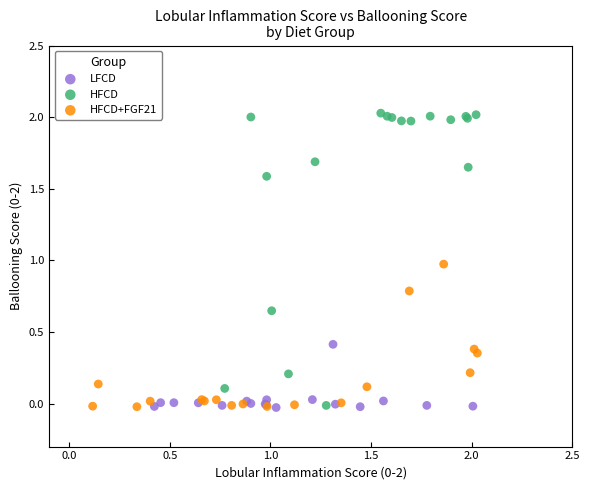

Which series contains the highest Y value?

HFCD